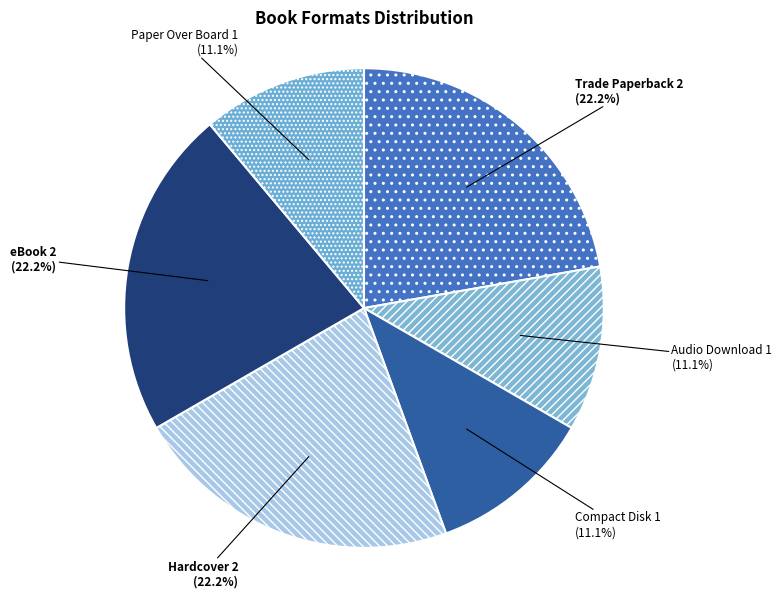

Is Audio Download the majority of the pie?

No